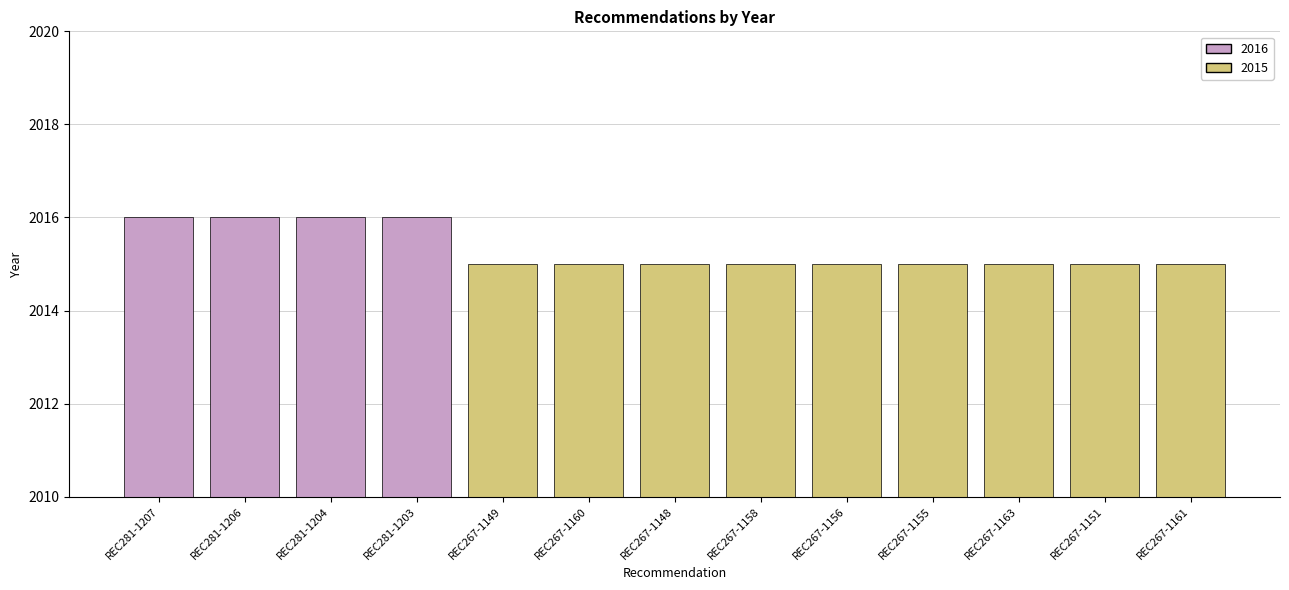

What is the sum of all values?

26199